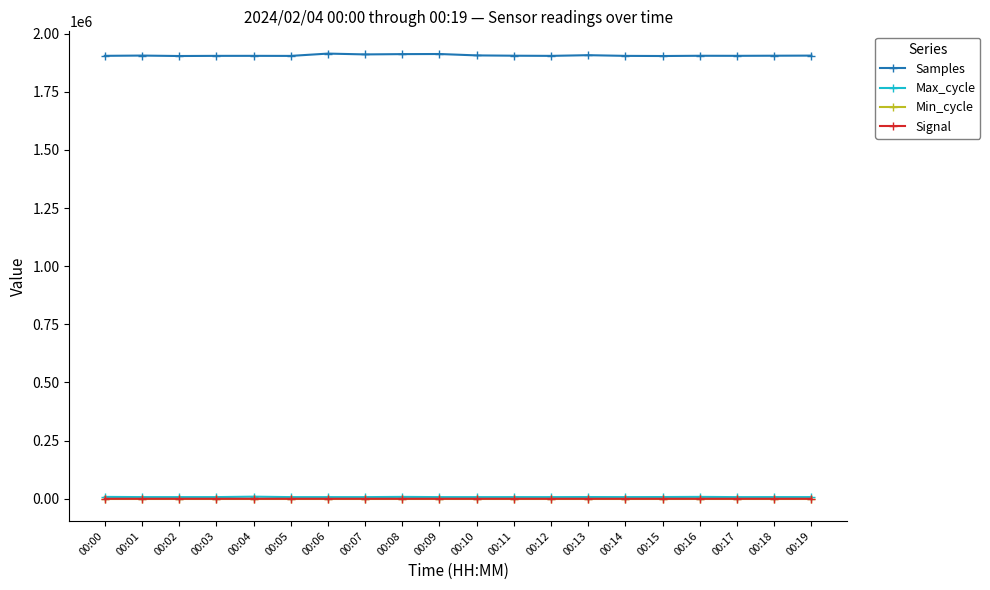

How many lines are shown in the chart?

4